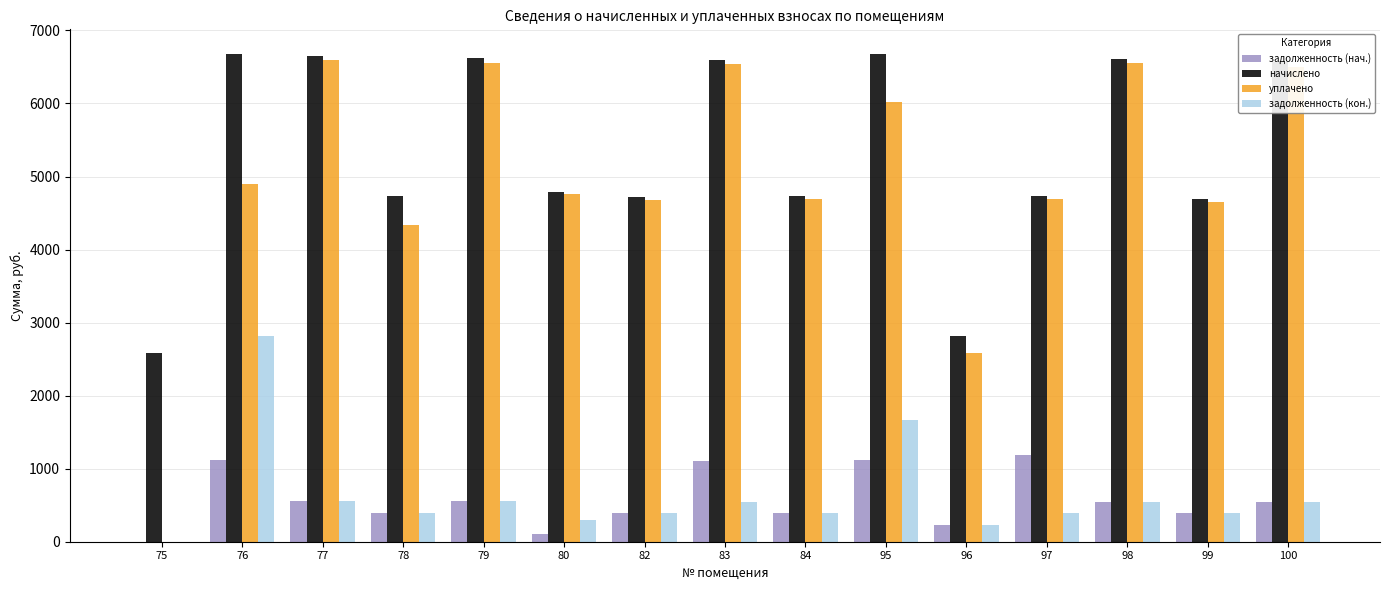

The value of задолженность (кон.) at 80 is 298.6. True or false?

True